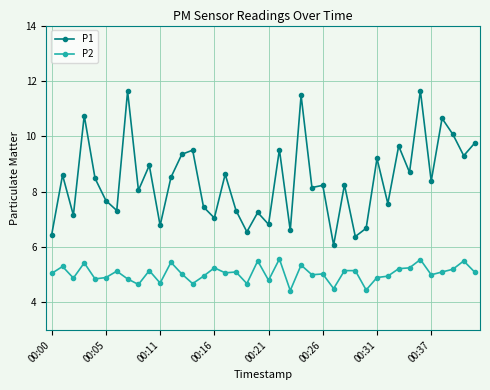

True or false: P2 and P1 intersect in this chart.

False